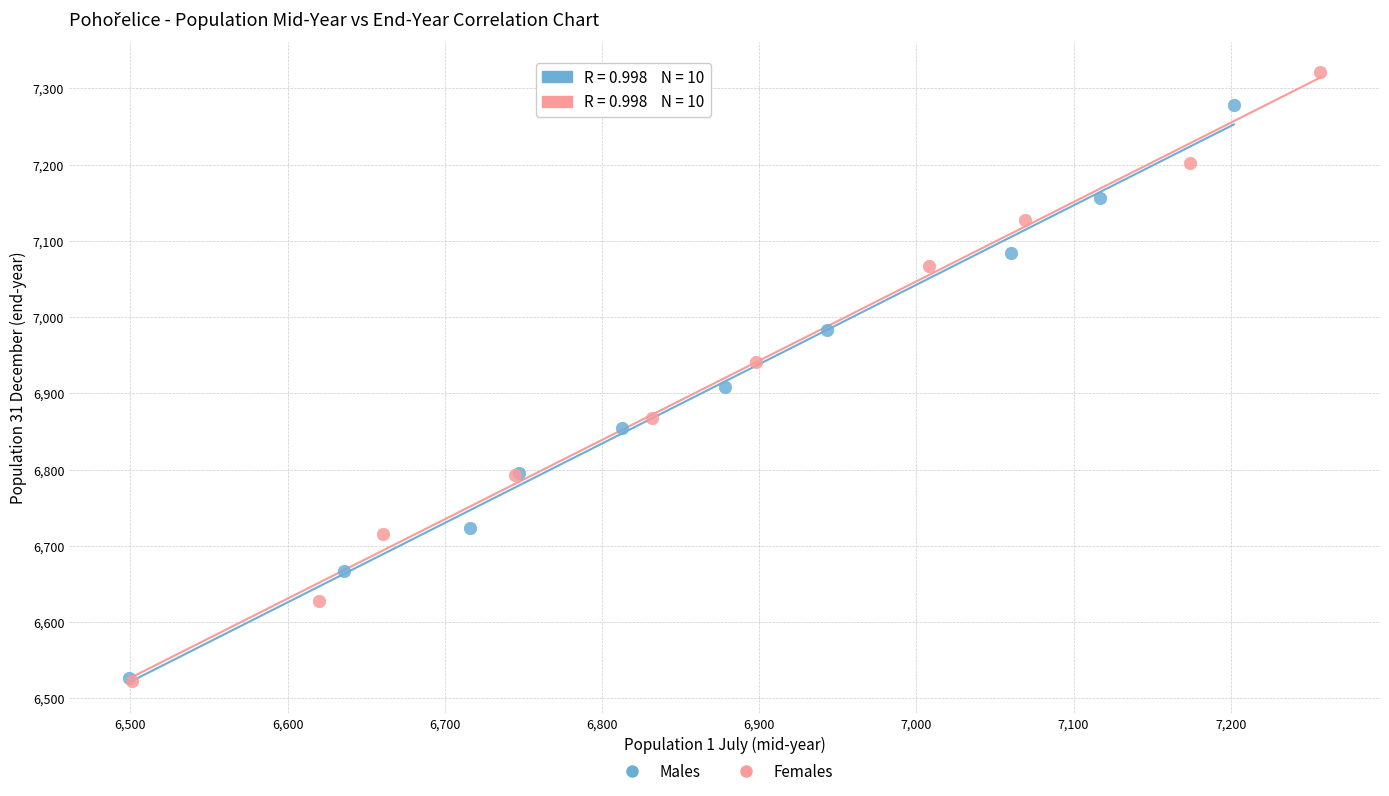

What are all the series names shown in the legend?

Males, Females